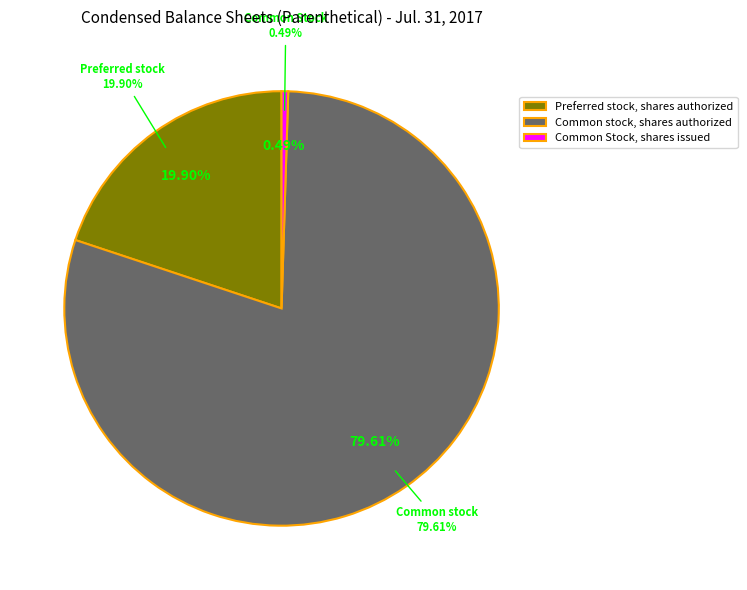

Which category has the biggest portion of the pie?

Common stock, shares authorized